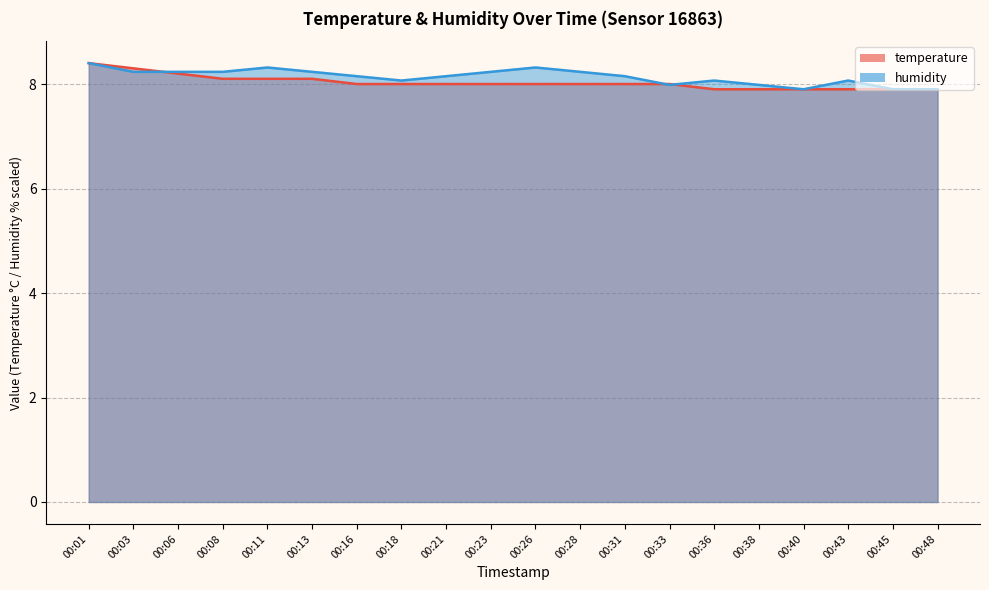

Reading left to right, what are all the values shown in this chart?

temperature: 00:01=8.4	00:03=8.3	00:06=8.2	00:08=8.1	00:11=8.1	00:13=8.1	00:16=8.0	00:18=8.0	00:21=8.0	00:23=8.0	00:26=8.0	00:28=8.0	00:31=8.0	00:33=8.0	00:36=7.9	00:38=7.9	00:40=7.9	00:43=7.9	00:45=7.9	00:48=7.9
humidity: 00:01=8.4	00:03=8.2	00:06=8.2	00:08=8.2	00:11=8.3	00:13=8.2	00:16=8.2	00:18=8.1	00:21=8.2	00:23=8.2	00:26=8.3	00:28=8.2	00:31=8.2	00:33=8.0	00:36=8.1	00:38=8.0	00:40=7.9	00:43=8.1	00:45=7.9	00:48=7.9